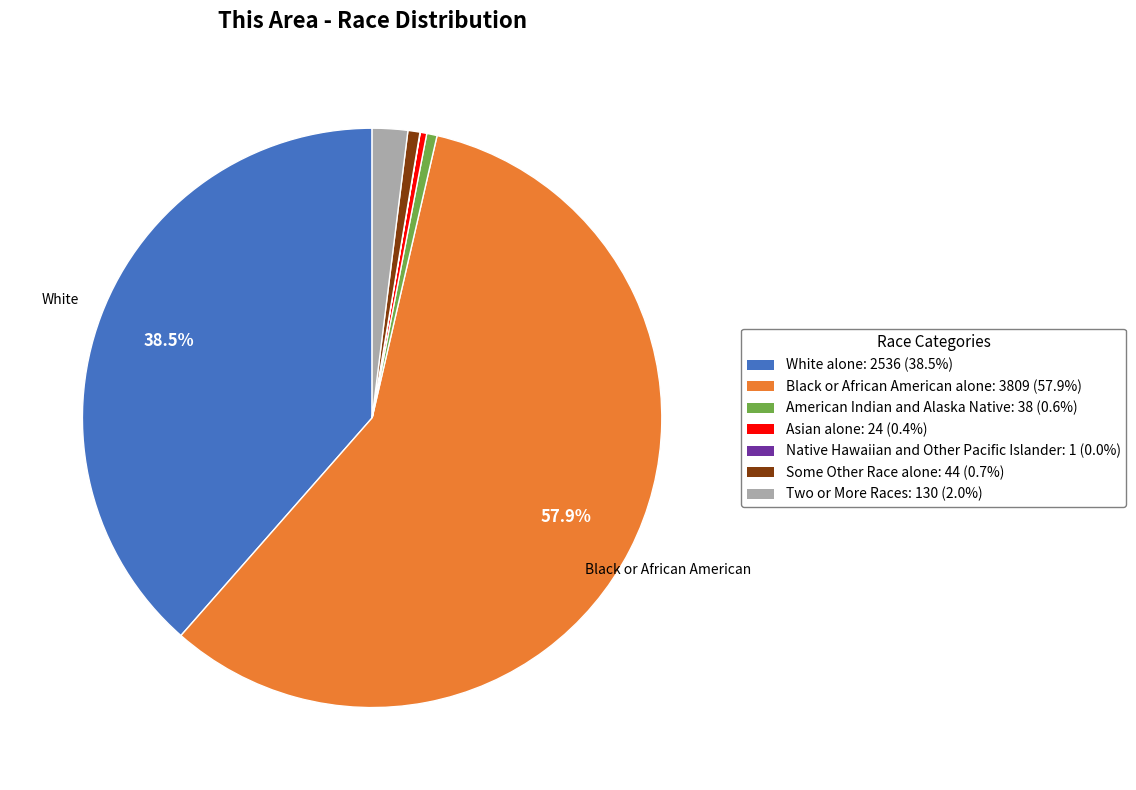

Which category accounts for the majority?

Black or African American alone